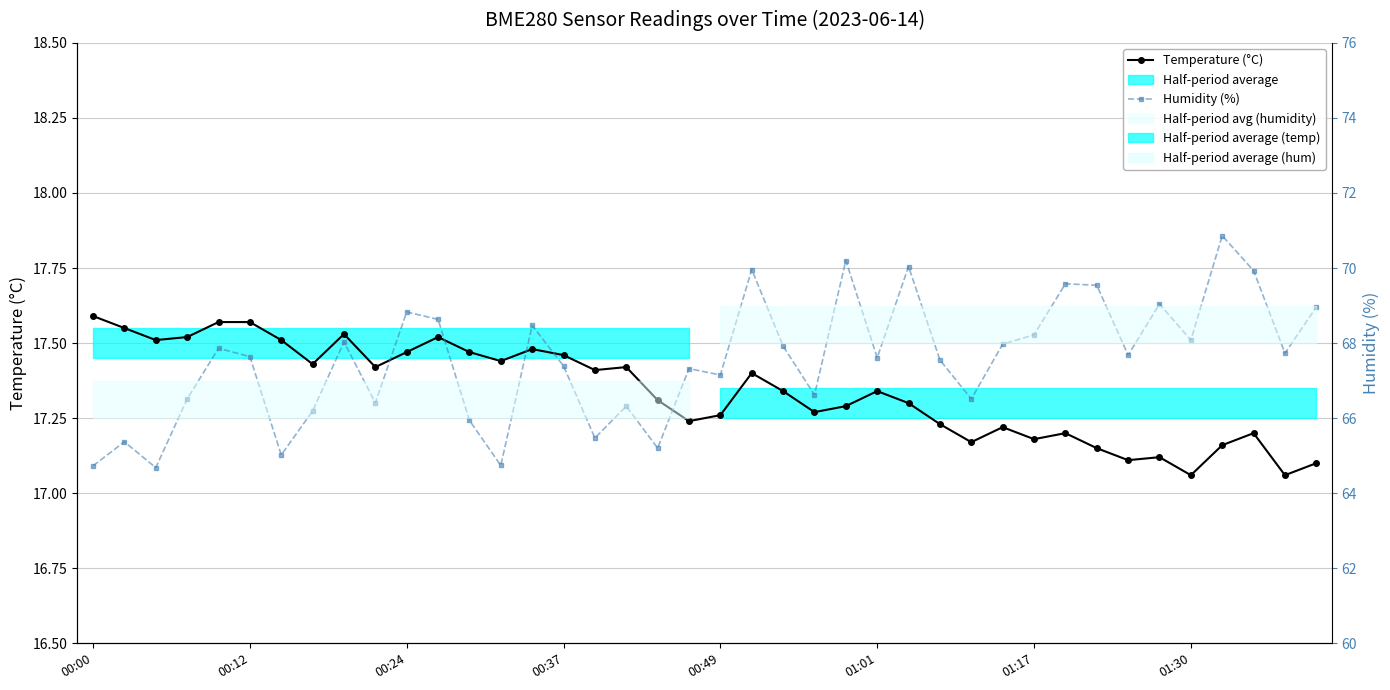

True or false: Temperature (°C) has a value of 17.1 at 34.

True